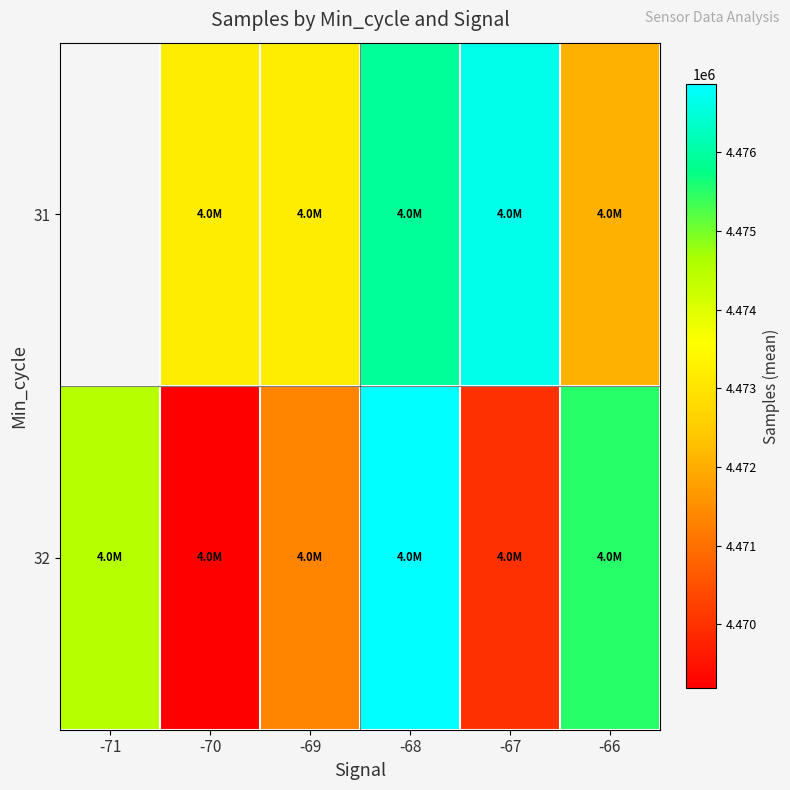

Which category has the lowest value in the 32 series?

-70